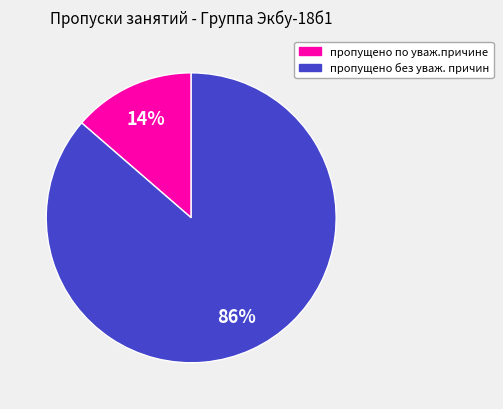

To the nearest percent, what is the average slice percentage?

50%